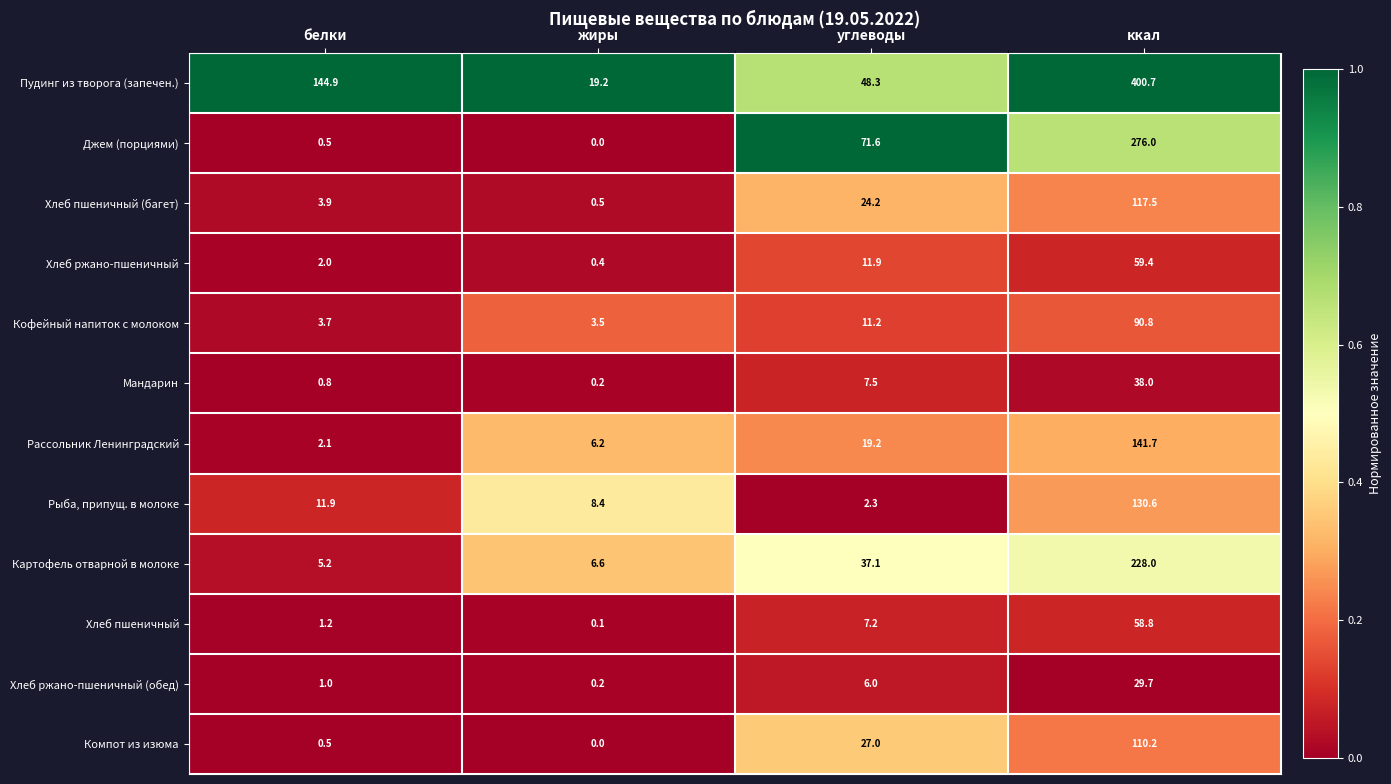

What is the average value of the Хлеб пшеничный (багет) series?

36.5